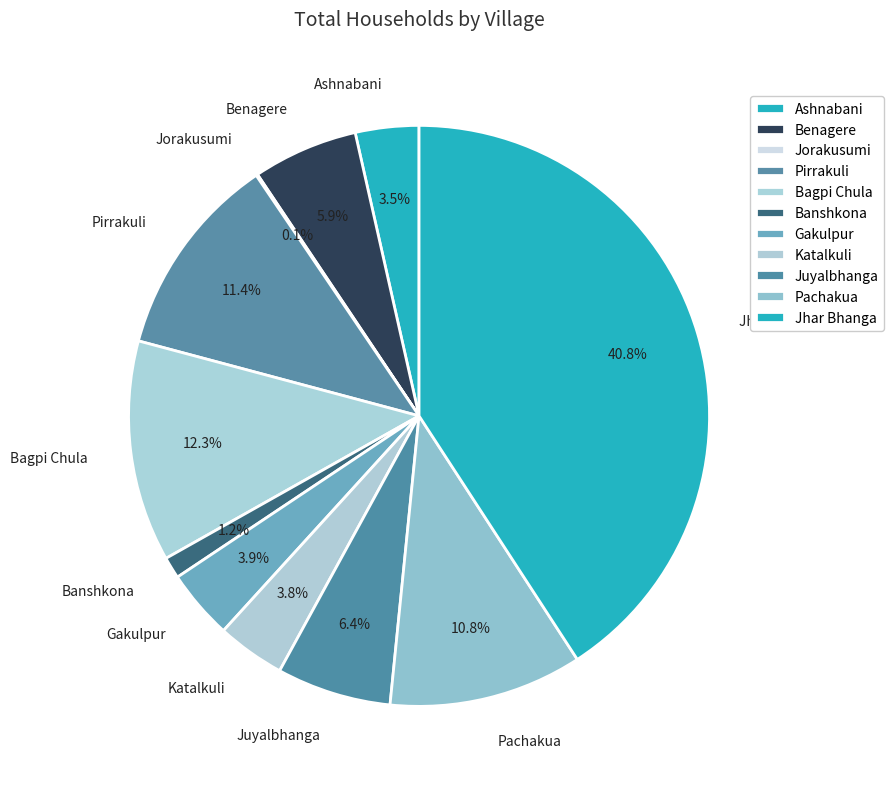

What is the largest slice in the pie chart?

Jhar Bhanga